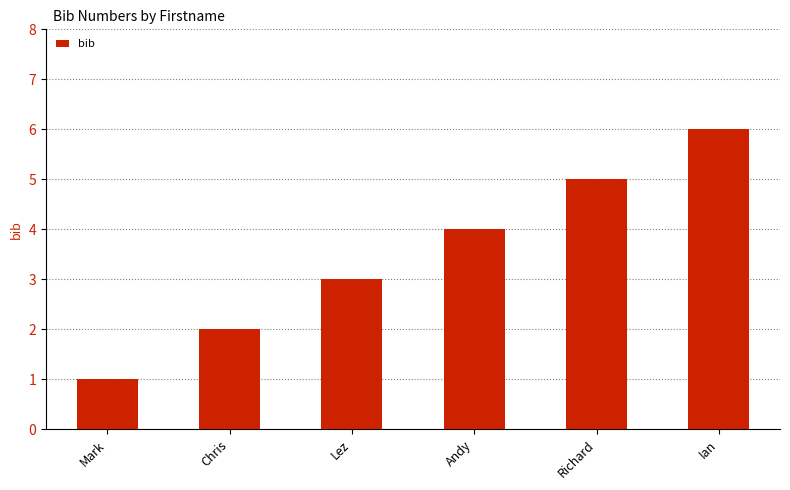

What is the difference between the values at Lez and Richard?

2